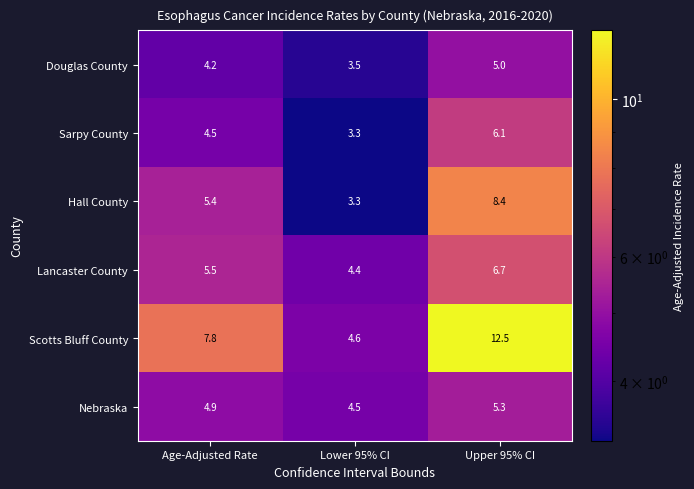

List the series in order of their peak value, highest first.

Scotts Bluff County, Hall County, Lancaster County, Sarpy County, Nebraska, Douglas County